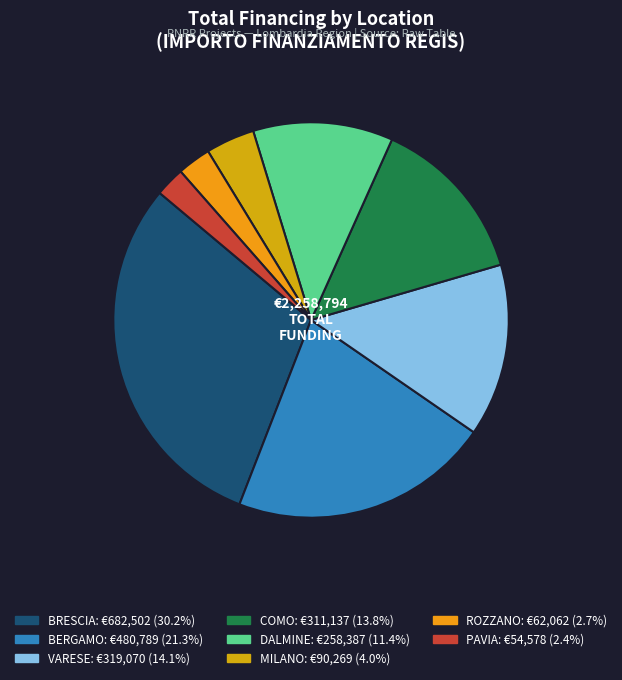

Is there a majority slice in this chart?

No